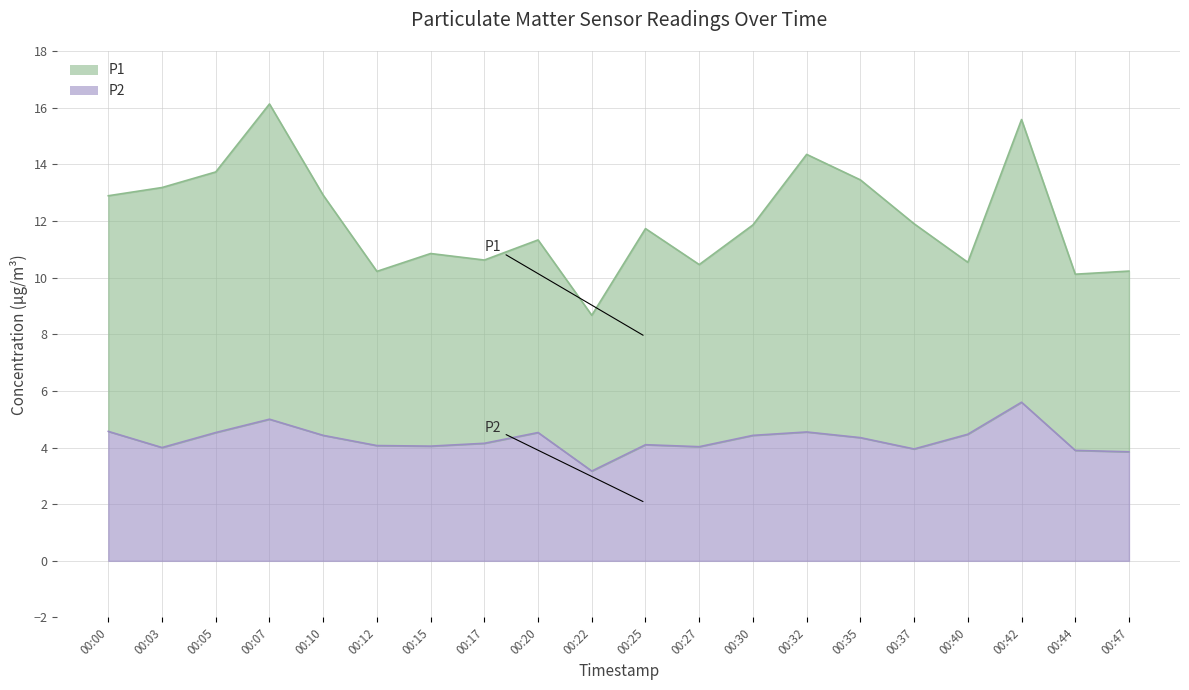

At which category does the chart reach its peak across all series?

00:07